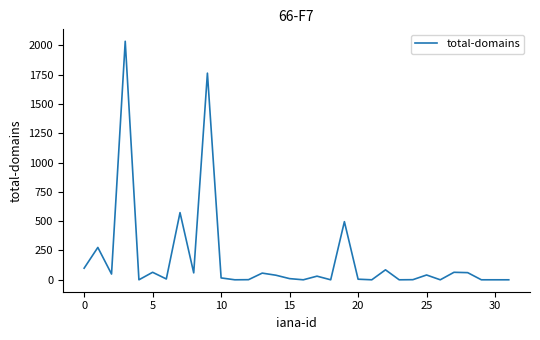

What is the maximum value shown in the chart?

2035